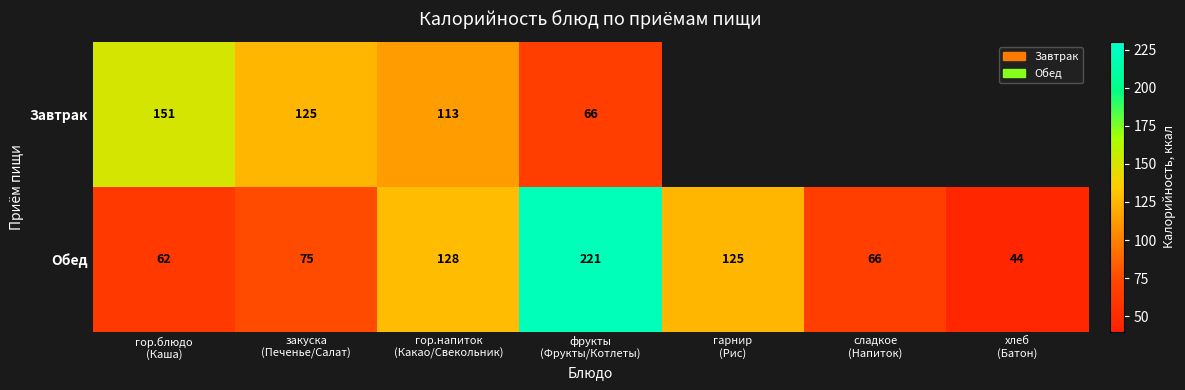

What is the sum of all Обед values?

721